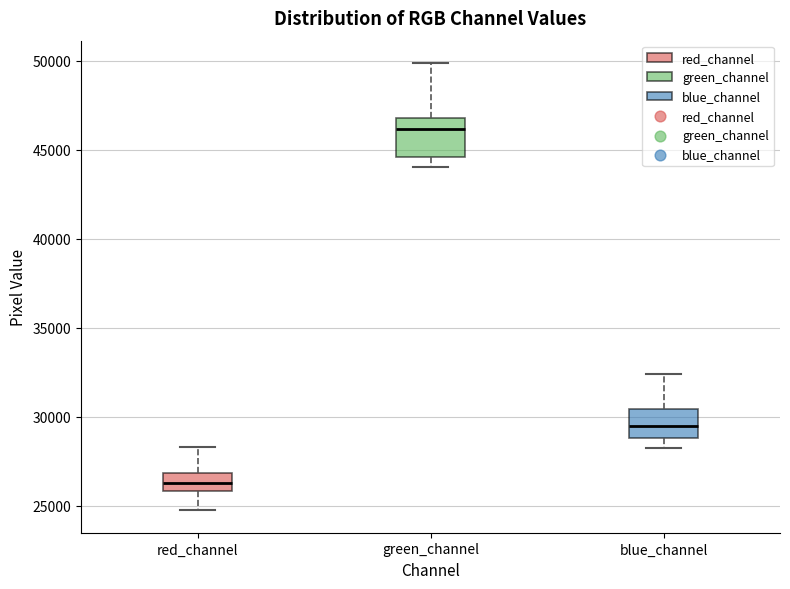

Reading left to right, transcribe this box plot: for each box, give where its median line is, the range the box spans, and where its two whiskers end, as read against the y-axis. The values are not printed on the chart, so give them approximately, as read against the axis.

red_channel: median 26500, box 26000 to 27000, whiskers 24500 to 28500
green_channel: median 46000, box 44500 to 47000, whiskers 44000 to 50000
blue_channel: median 29500, box 29000 to 30500, whiskers 28000 to 32500